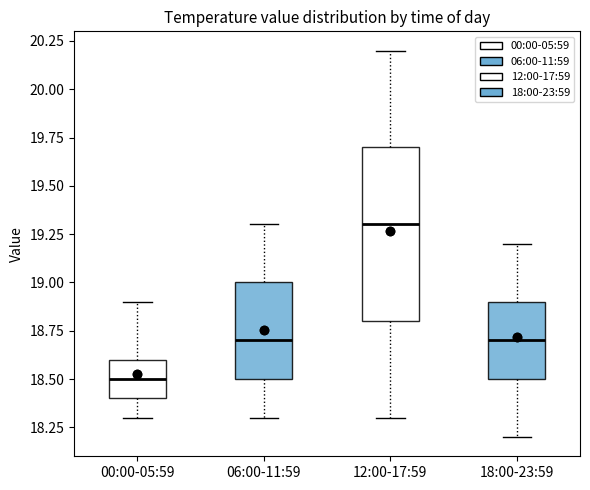

Which box is the tallest, from its lower edge to its upper edge?

12:00-17:59